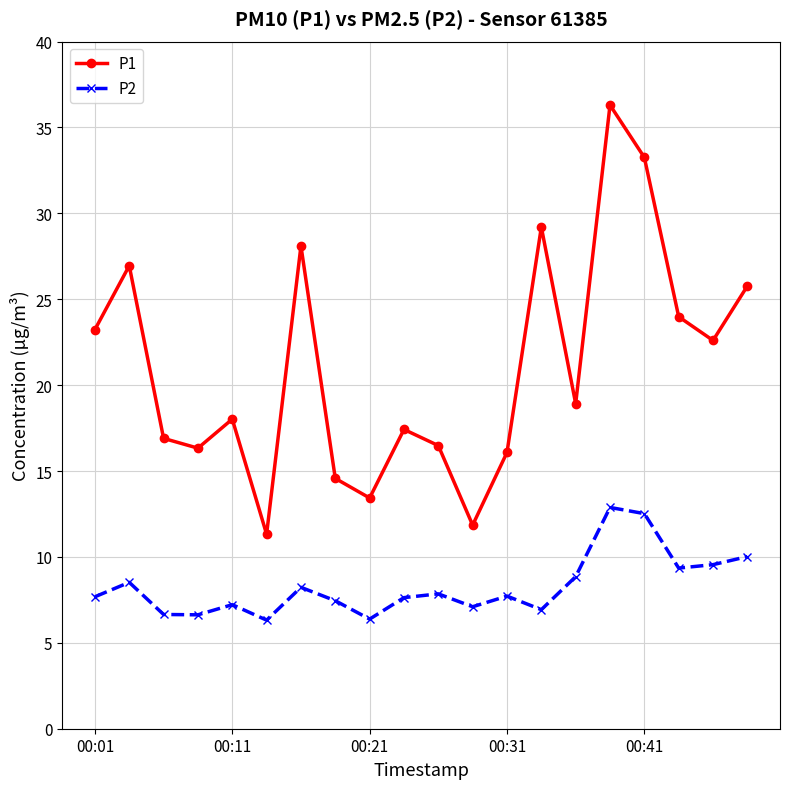

What is the value of the P1 point at the 19th from the left?

22.6